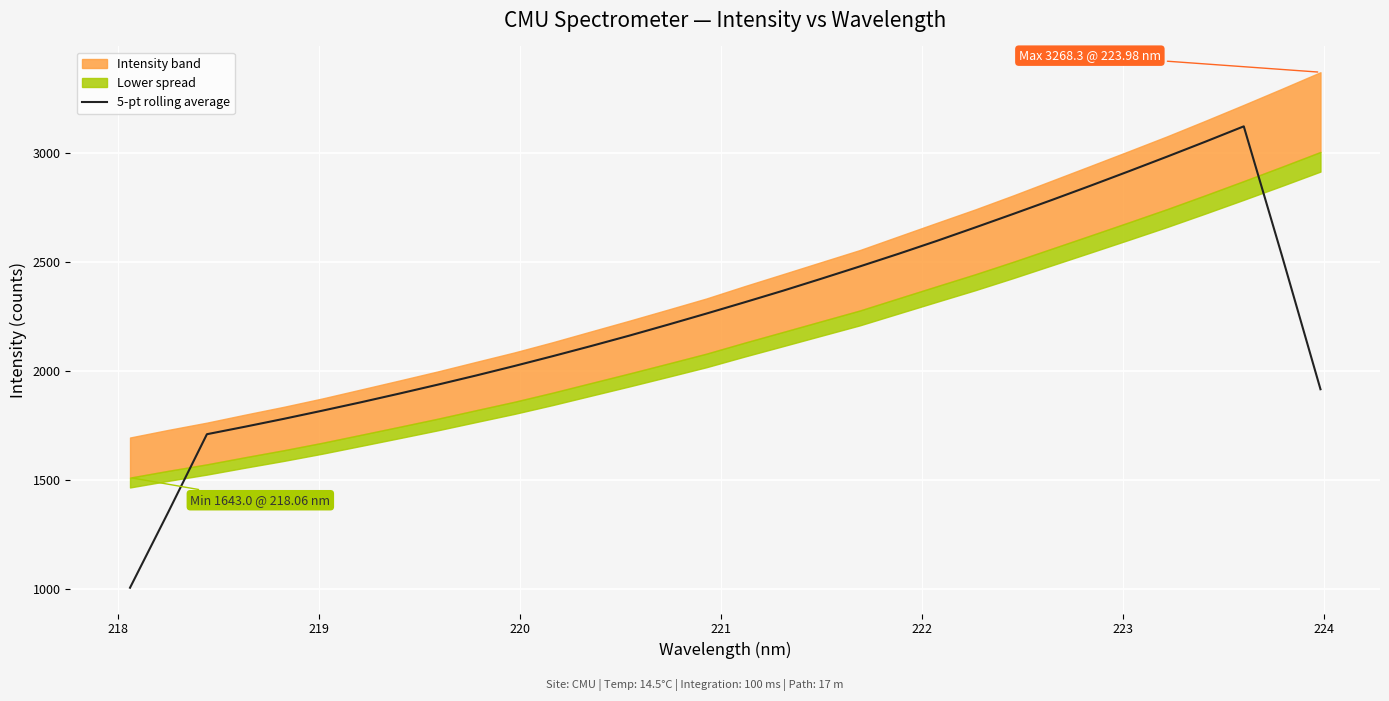

How many interior local peaks (higher than both neighbors) does the data have?

1